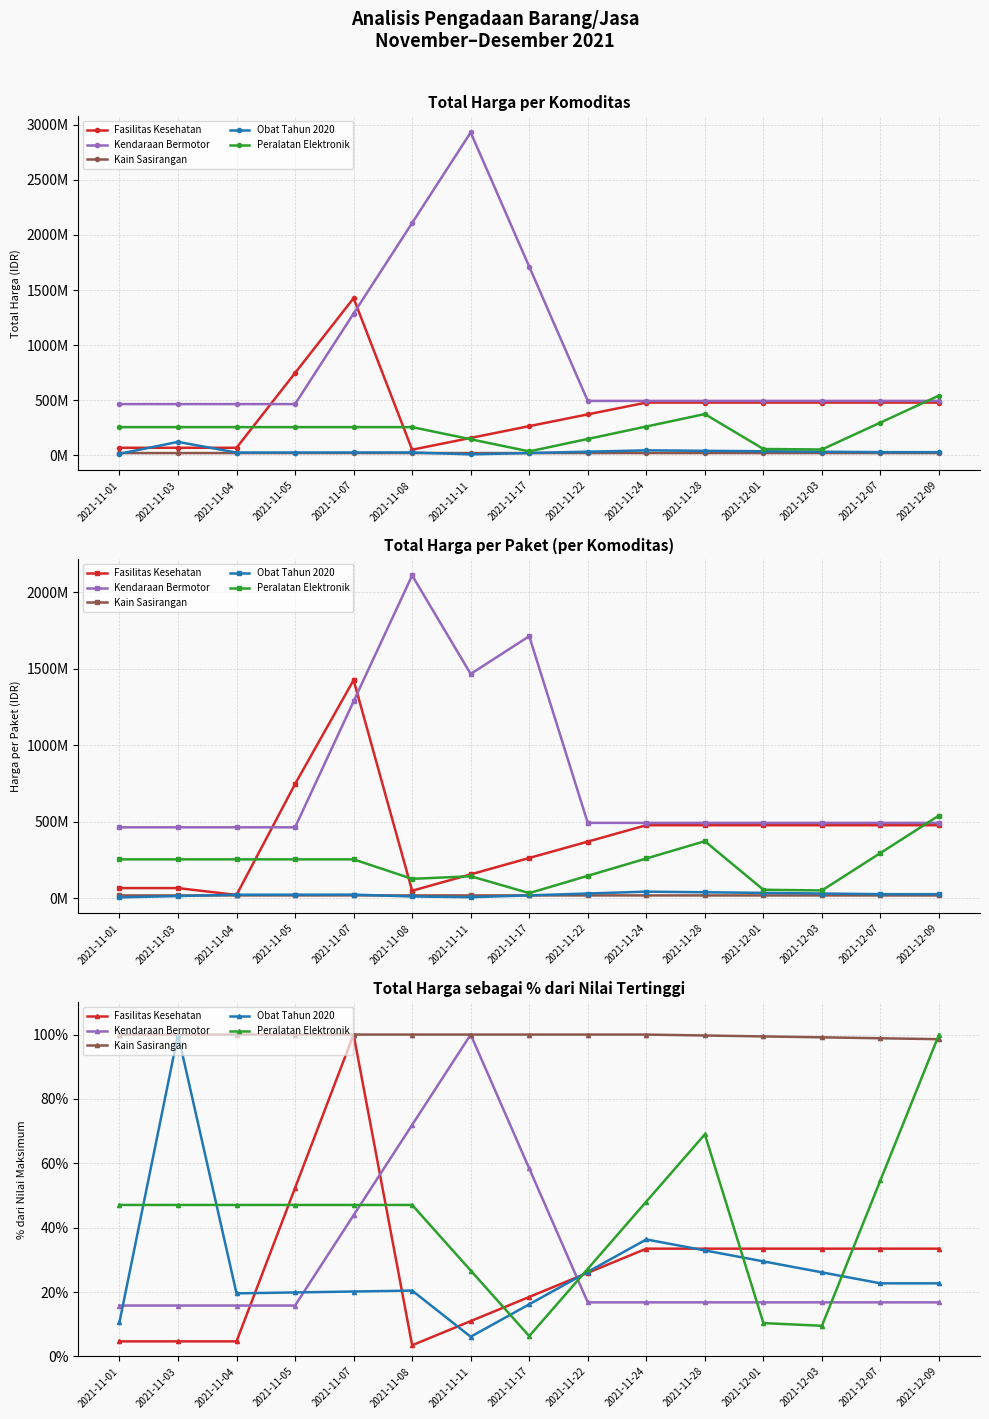

How many categories are shown in the chart?

15